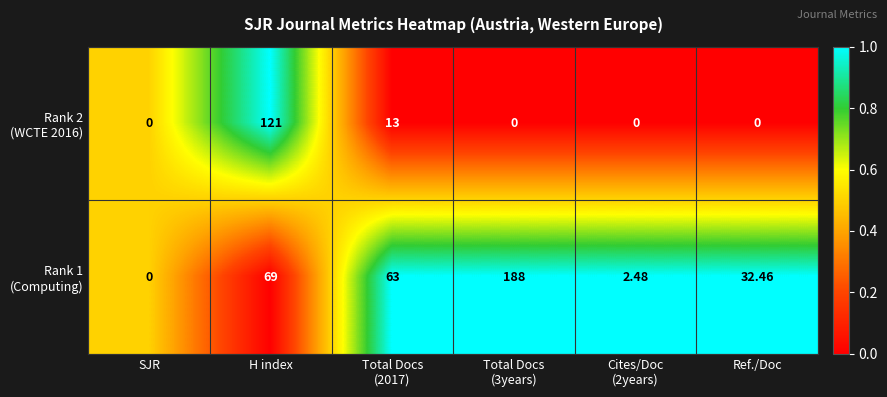

Count the number of categories in the chart.

6